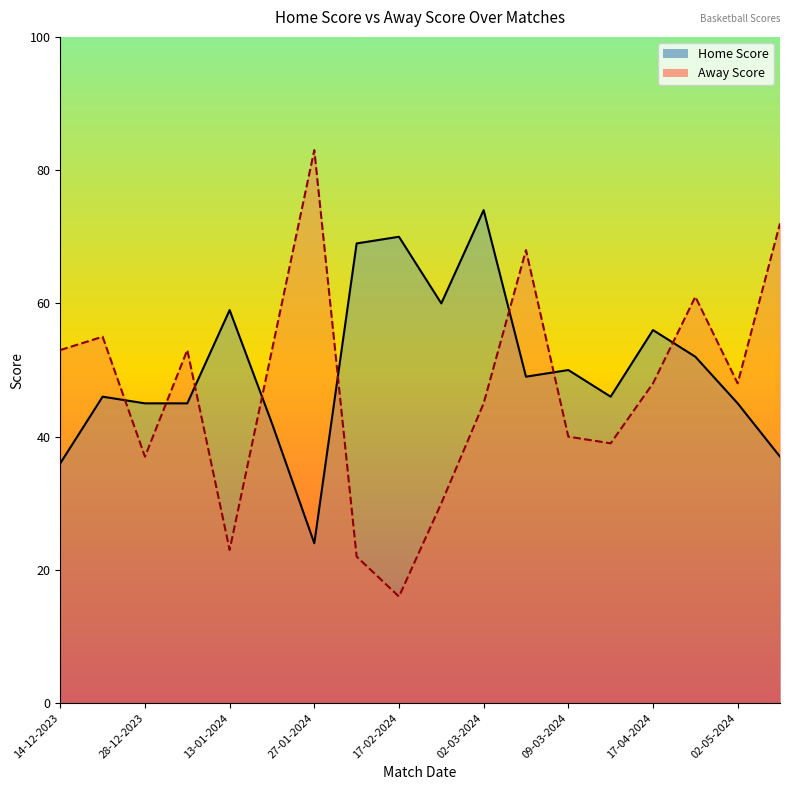

List the series in order of their overall mean, lowest first.

Away Score, Home Score